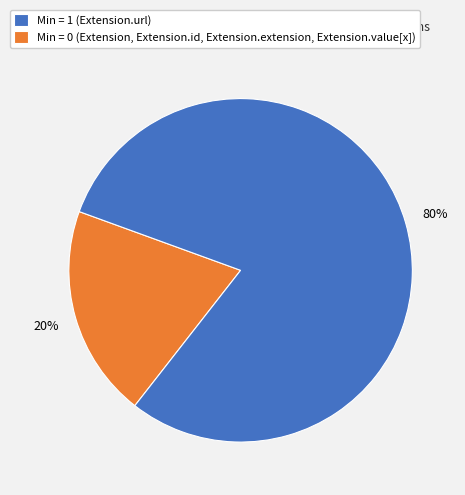

Is it true that Min = 0 (Extension, Extension.id, Extension.extension, Extension.value[x]) is 80% of the pie?

True